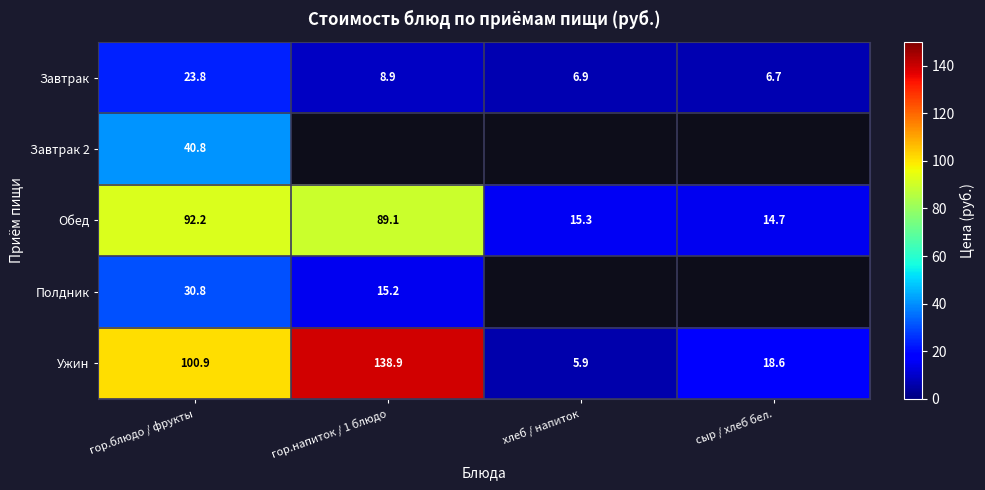

What is the spread (max minus min) of values at гор.блюдо / фрукты?

77.1